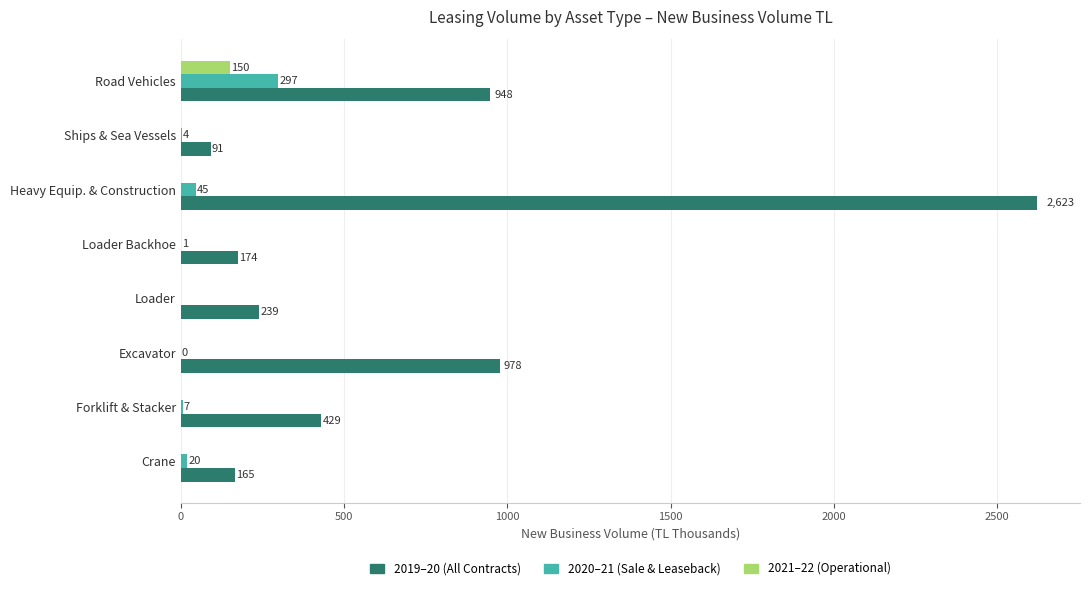

What is the maximum value shown in the chart?

2623.1